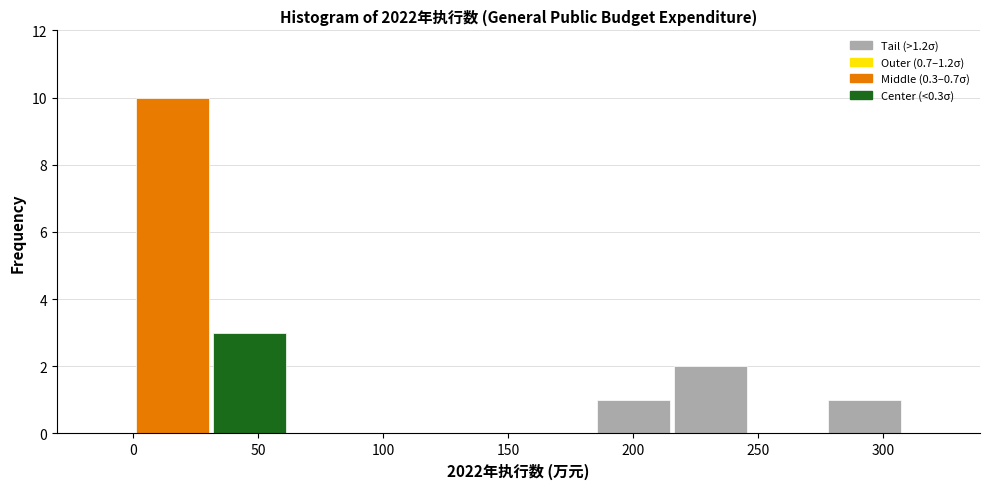

Reading left to right, list every bar in this chart as the range it spans on the x-axis followed by its height. Neither the bar edges nor the heights are printed on the chart, so give them approximately, as read against the axes.

0 to 30: 10
30 to 60: 3
60 to 95: 0
95 to 125: 0
125 to 155: 0
155 to 185: 0
185 to 215: 1
215 to 245: 2
245 to 275: 0
275 to 310: 1